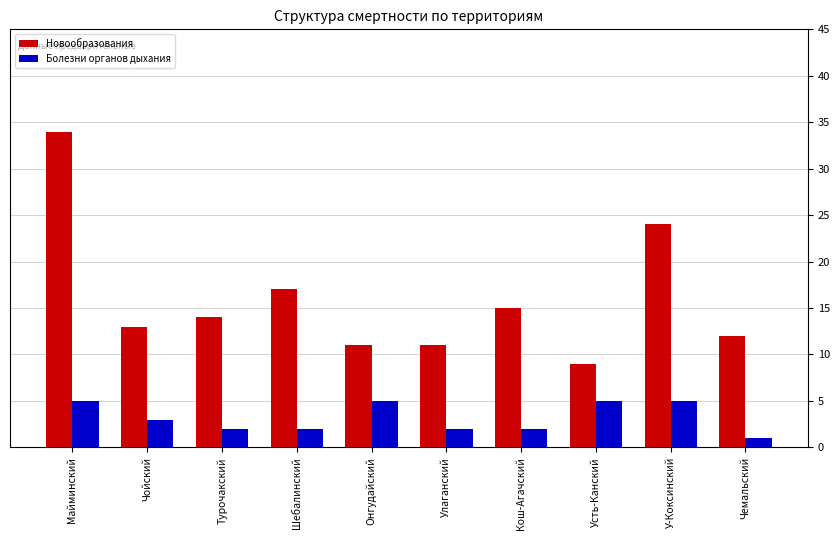

List the series in order of their peak value, lowest first.

Болезни органов дыхания, Новообразования